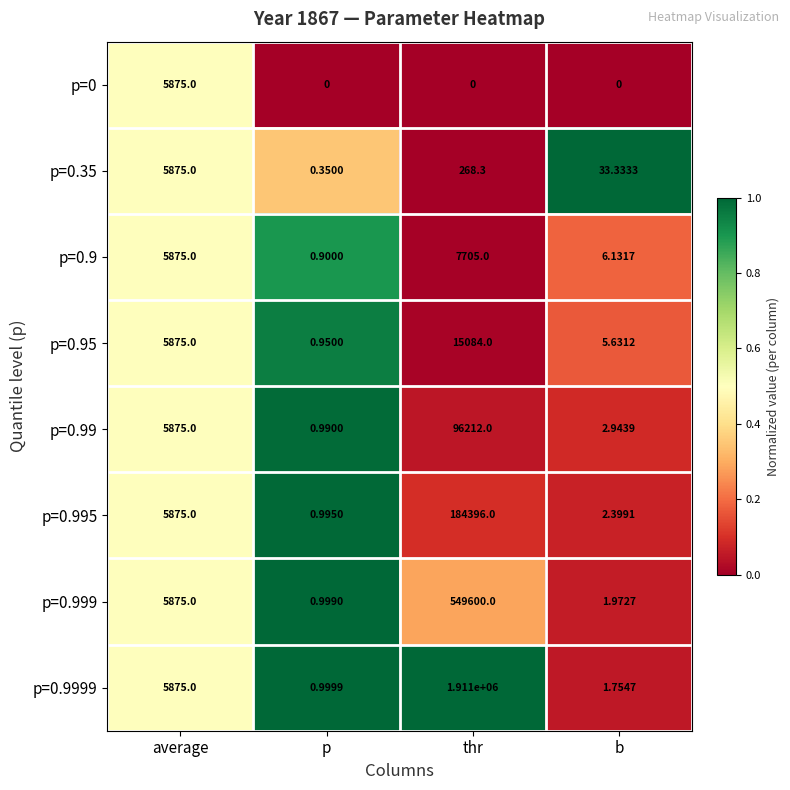

At which category is the sum across all series the highest?

thr